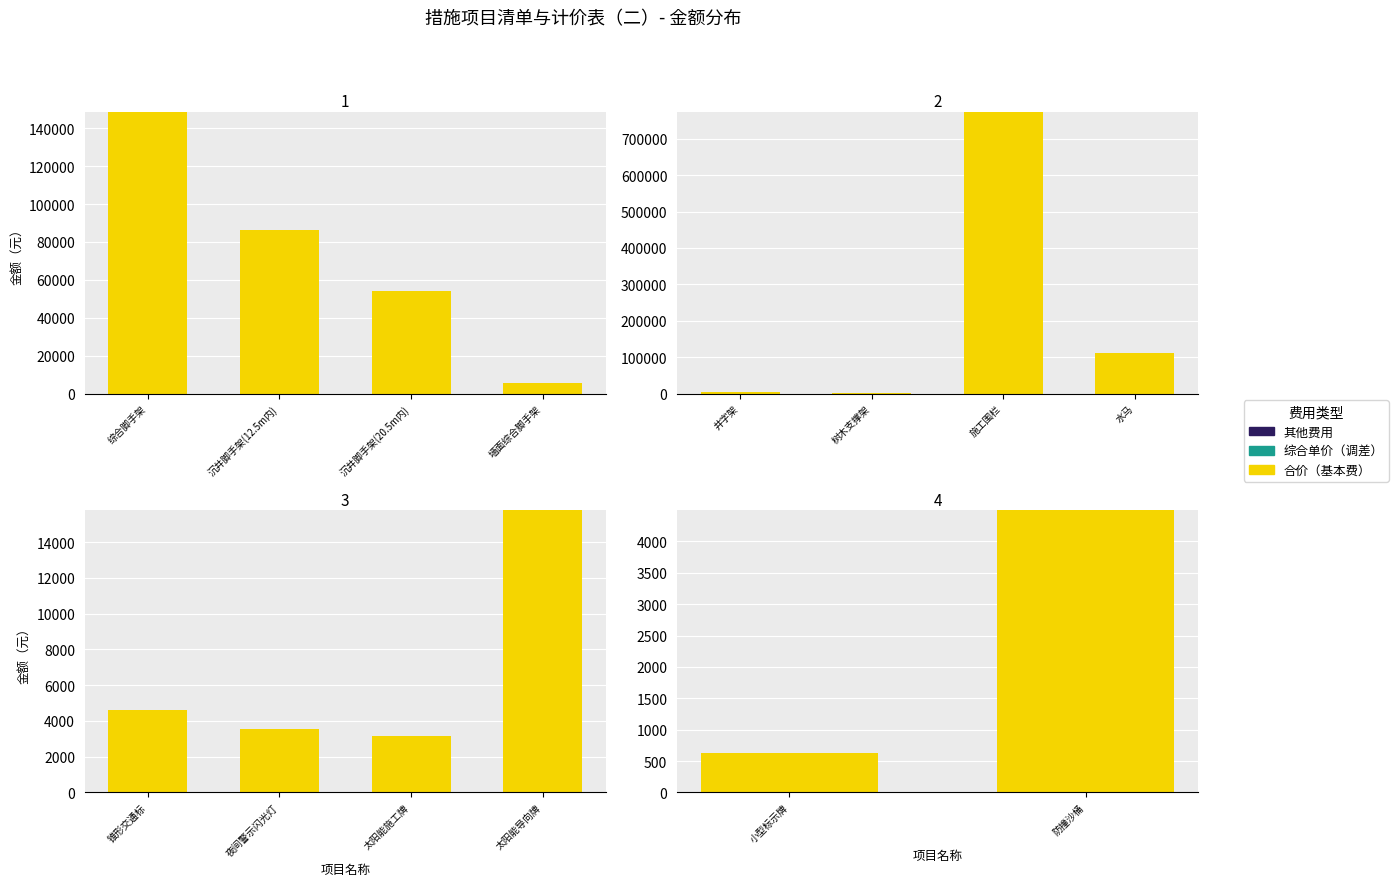

What is the difference between the highest and lowest values at 小型标示牌?

631.3